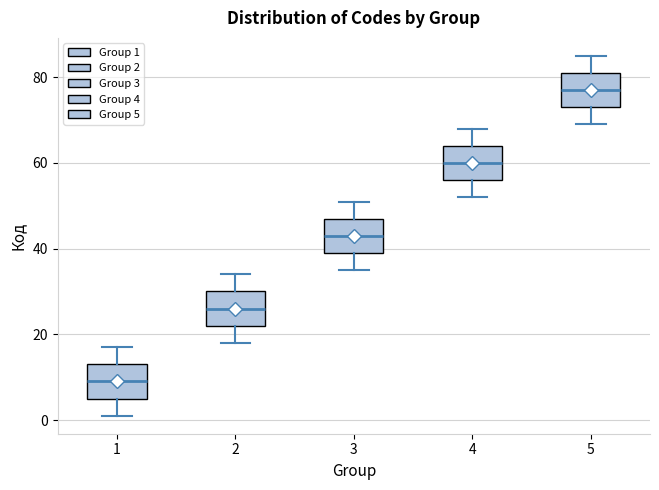

Reading left to right, read every box against the y-axis: the position of its median line, the range the box covers, and the ends of its whiskers. The values are not printed on the chart, so give them approximately, as read against the axis.

1: median 10, box 6 to 14, whiskers 2 to 18
2: median 26, box 22 to 30, whiskers 18 to 34
3: median 44, box 40 to 48, whiskers 36 to 52
4: median 60, box 56 to 64, whiskers 52 to 68
5: median 78, box 74 to 82, whiskers 70 to 86